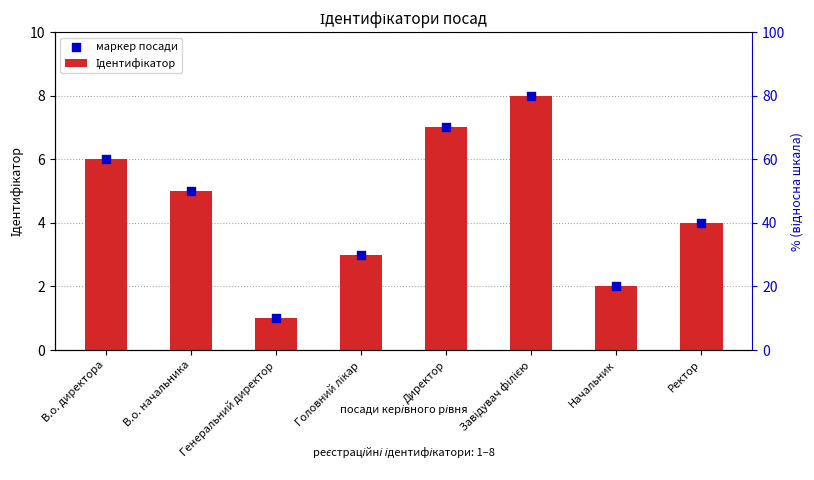

Is the value of Ідентифікатор at Начальник greater than the value of маркер посади at Начальник?

No